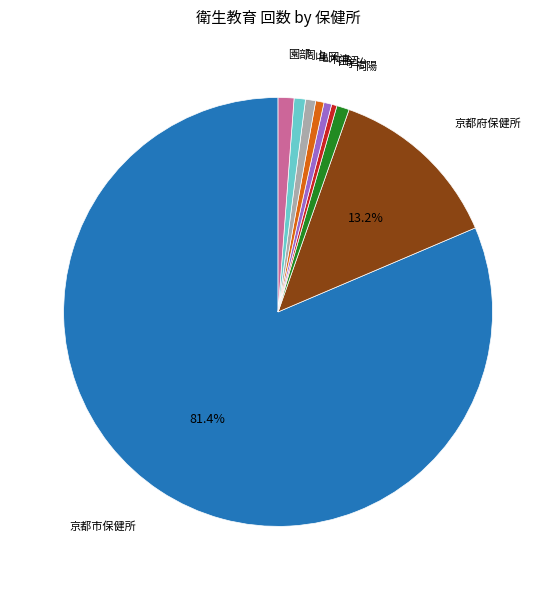

Does any single category account for the majority?

Yes